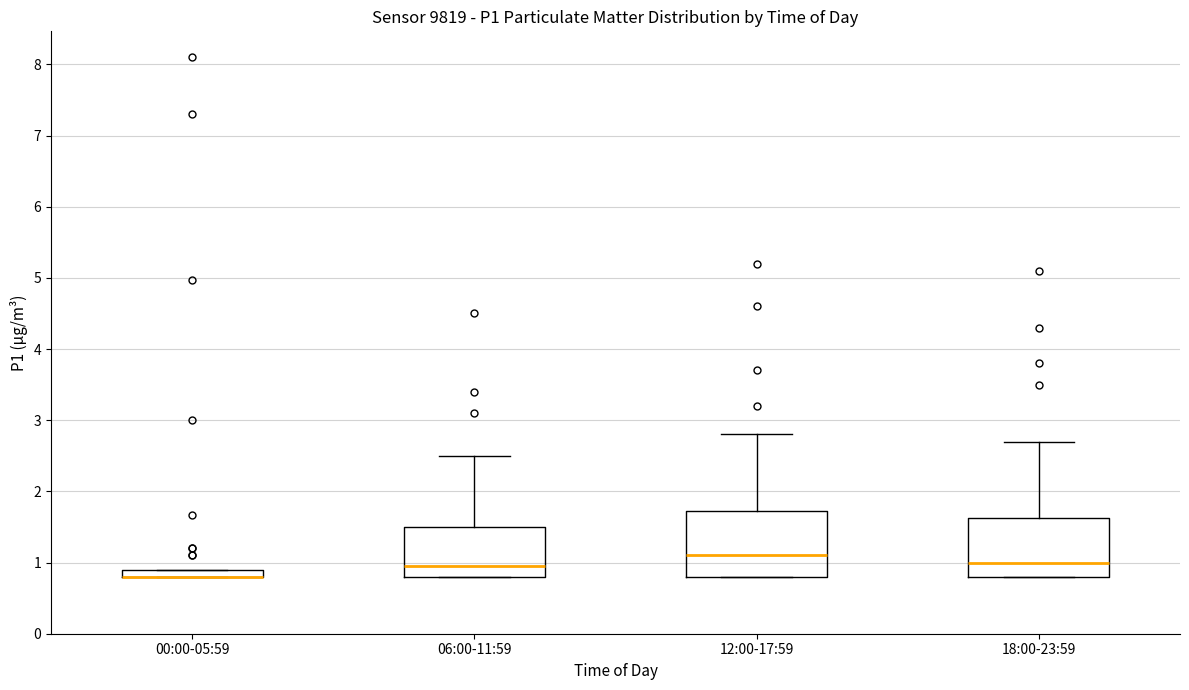

Where is the lower edge of the box for 00:00-05:59 on the y-axis? The values are not printed on the chart, so give them approximately, as read against the axis.

0.8